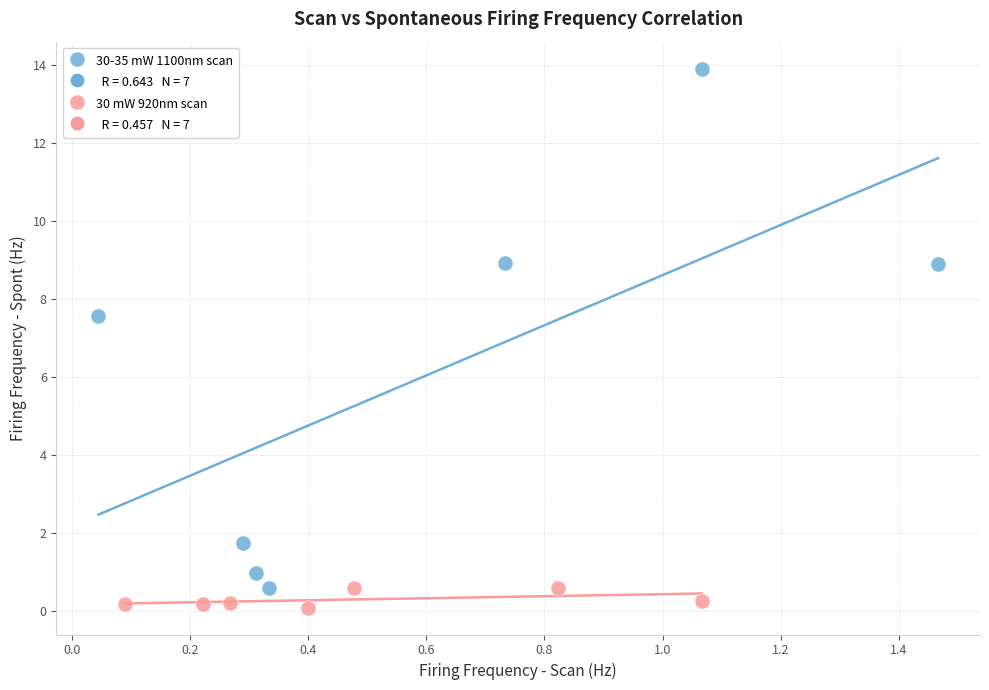

Which series contains the lowest Y value?

30 mW 920nm scan